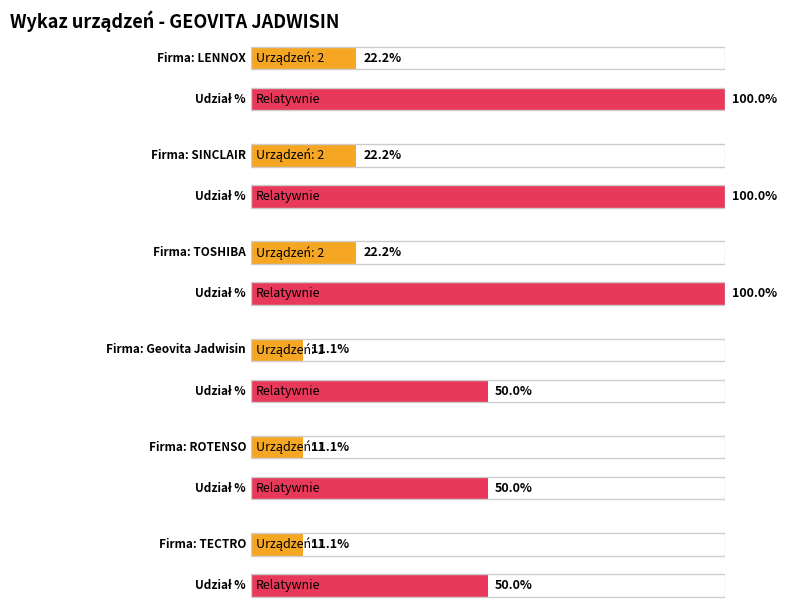

The chart shows a value of 2 at SINCLAIR. True or false?

True